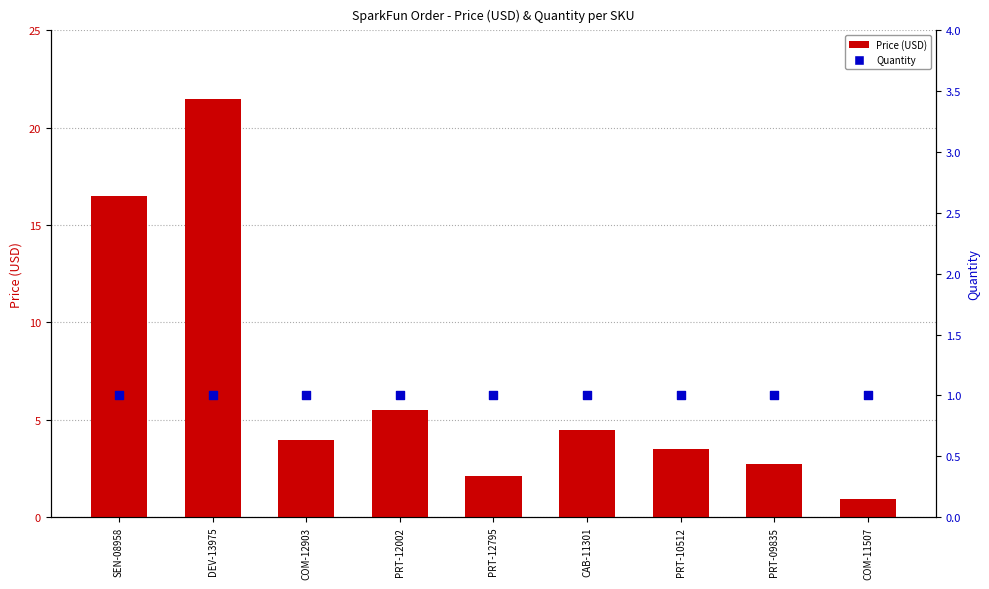

Is the value of Price (USD) at PRT-12002 greater than the value of Quantity at PRT-09835?

Yes